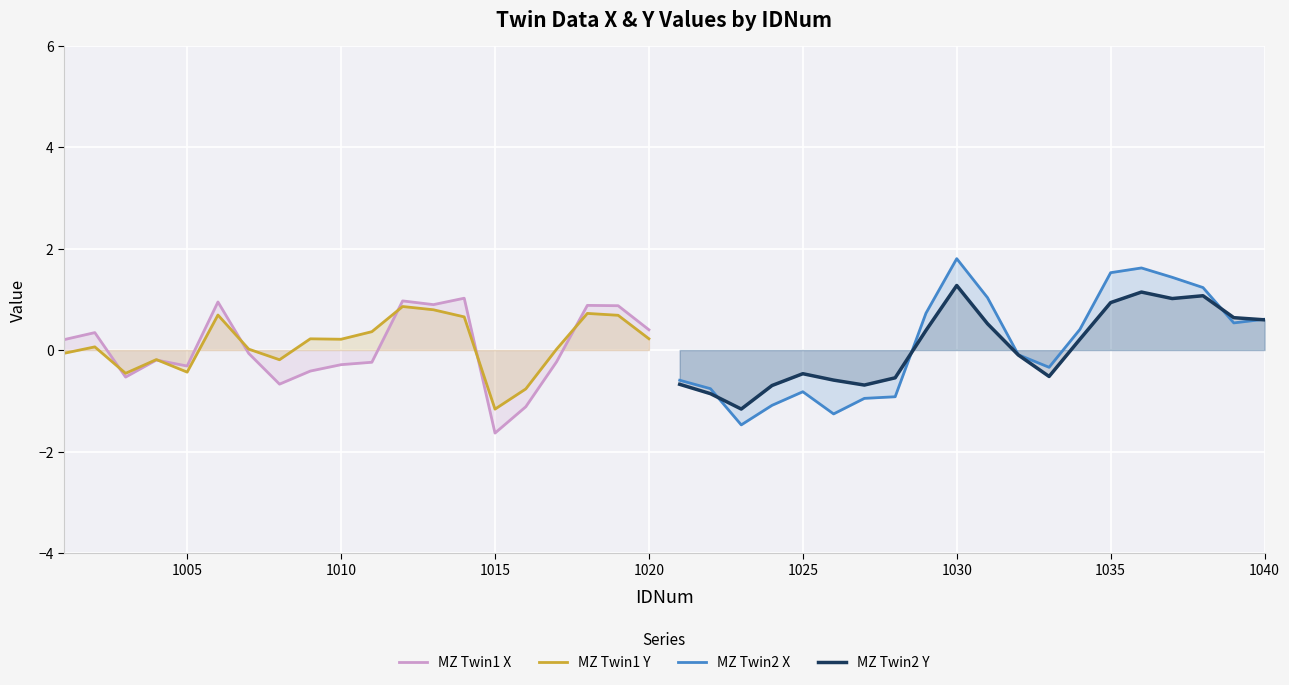

What is the highest value of the MZ Twin1 X series?

1.0